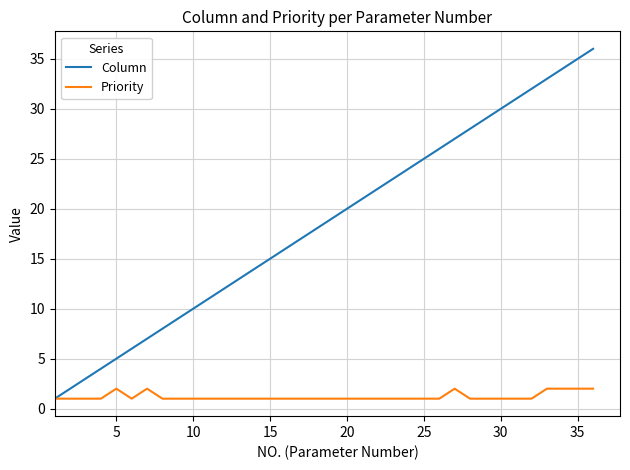

Which series has the largest total across all categories?

Column